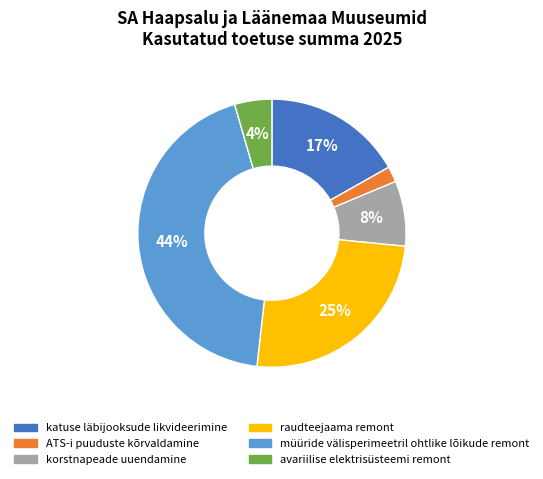

Is the sum of korstnapeade uuendamine and müüride välisperimeetril ohtlike lõikude remont greater than half?

Yes